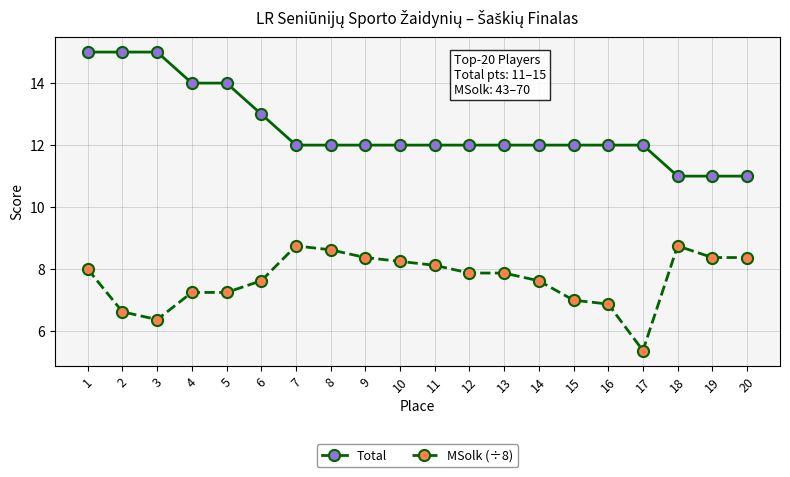

What is the average value of the MSolk (÷8) series?

7.7